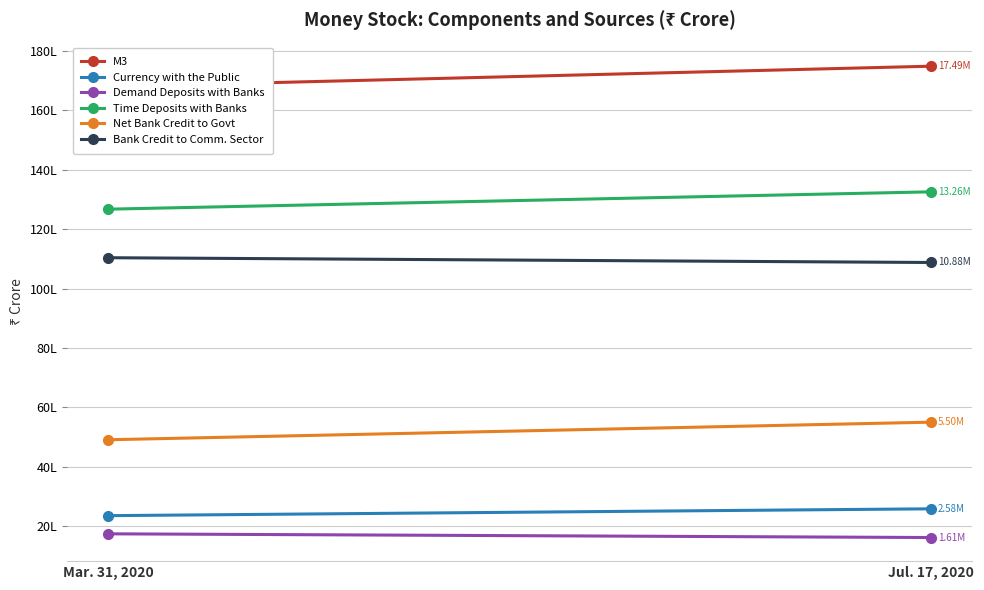

Reading left to right, what are all the values shown in this chart?

M3: Mar. 31, 2020=16799930	Jul. 17, 2020=17490673
Currency with the Public: Mar. 31, 2020=2349715	Jul. 17, 2020=2580271
Demand Deposits with Banks: Mar. 31, 2020=1737692	Jul. 17, 2020=1612933
Time Deposits with Banks: Mar. 31, 2020=12674016	Jul. 17, 2020=13258193
Net Bank Credit to Govt: Mar. 31, 2020=4906583	Jul. 17, 2020=5499197
Bank Credit to Comm. Sector: Mar. 31, 2020=11038644	Jul. 17, 2020=10878066